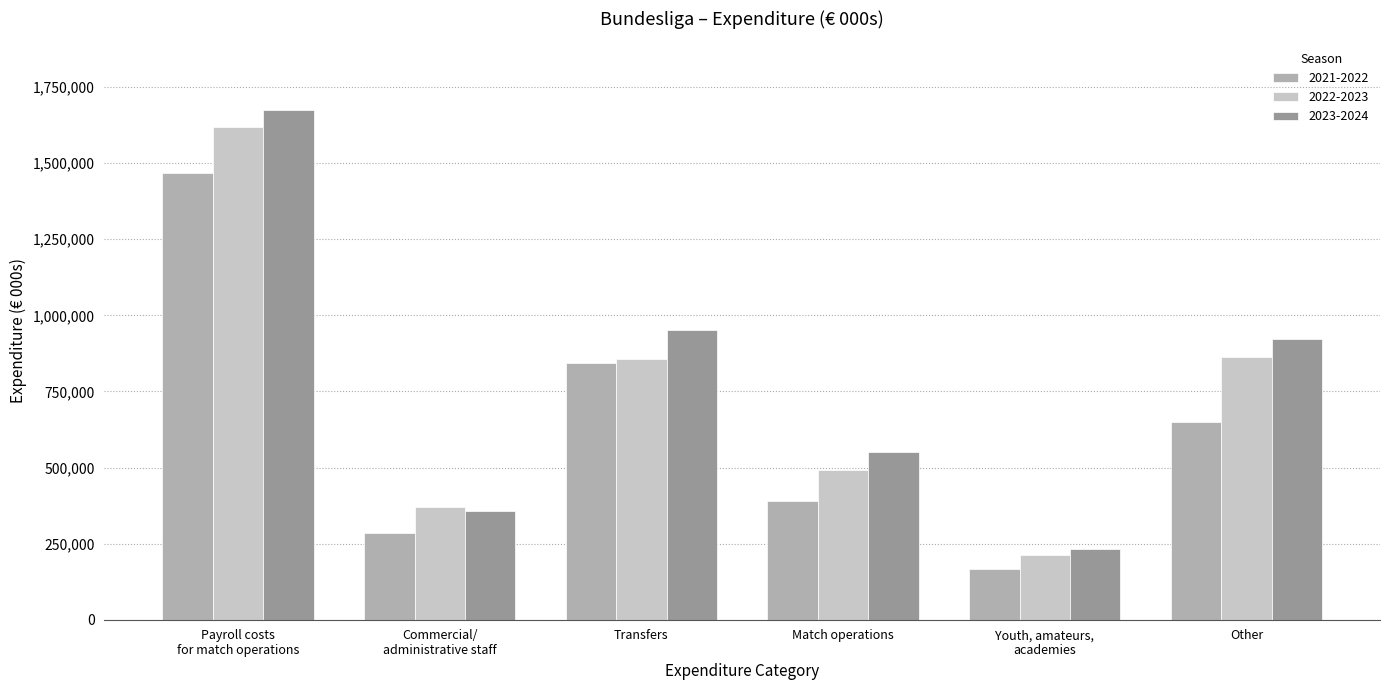

How many bars are there in total?

18